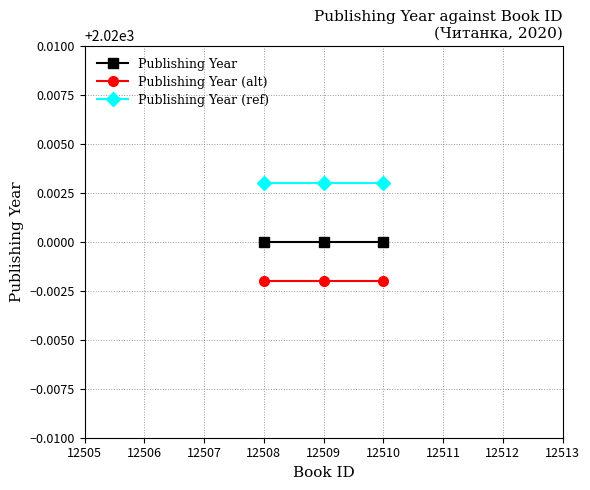

Which series has the largest total across all categories?

Publishing Year (ref)